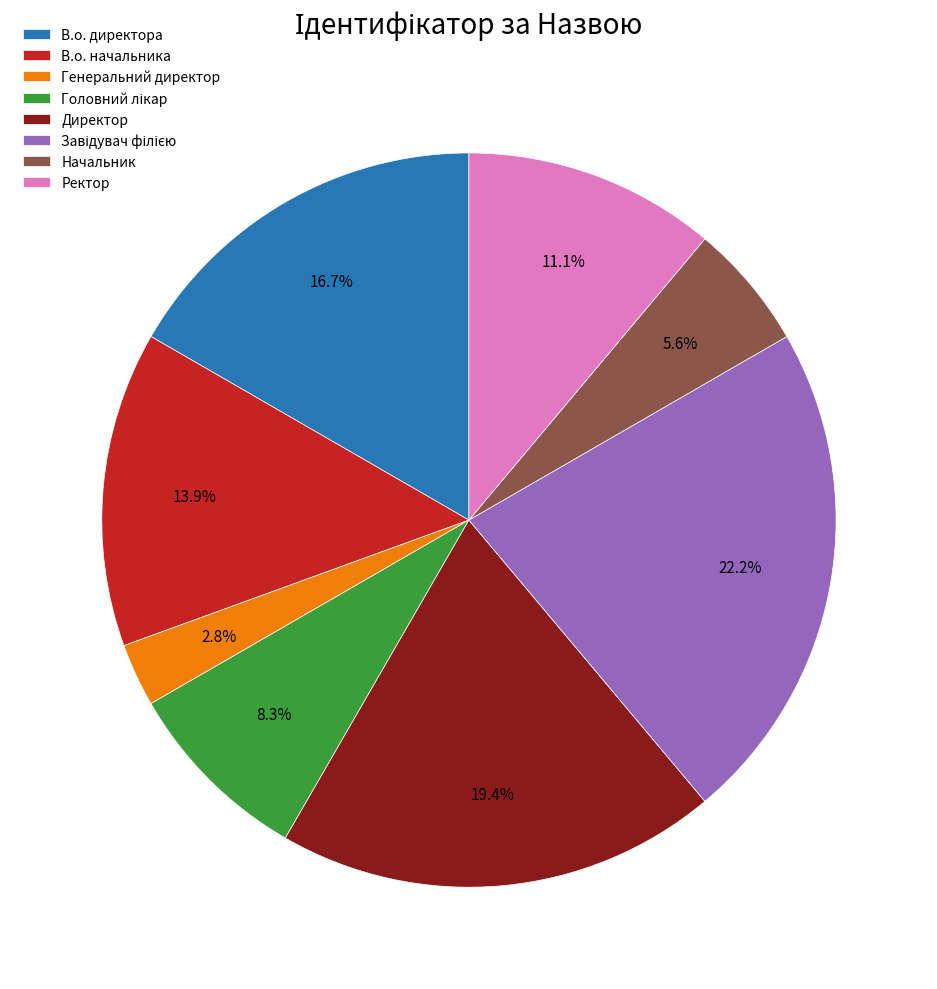

Which category has the smallest portion of the pie?

Генеральний директор